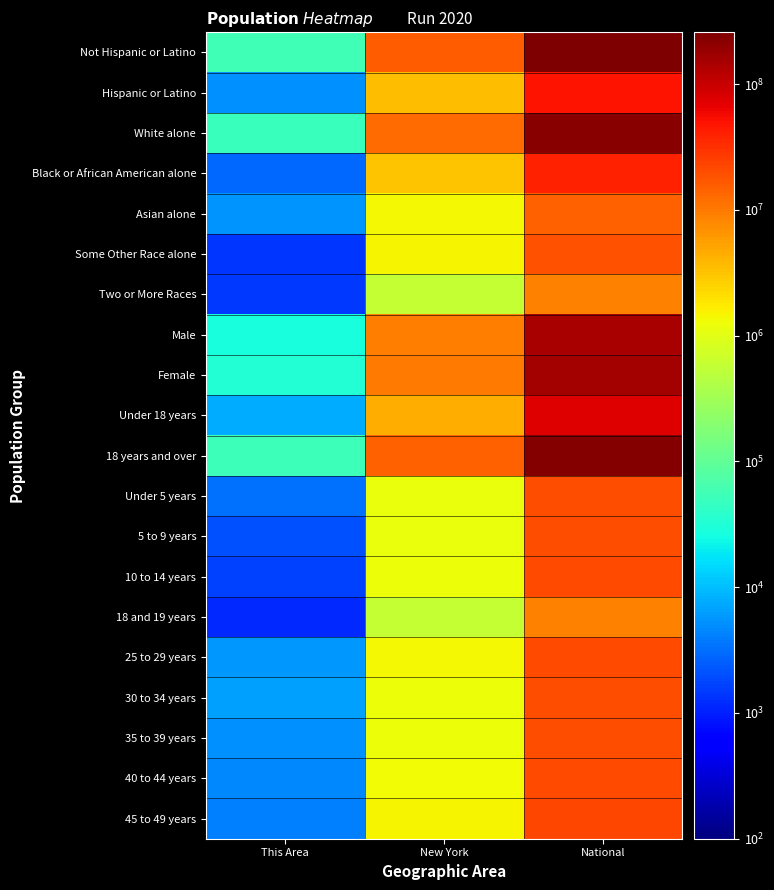

Reading right to left, extract all data points from this chart.

Not Hispanic or Latino: National=258267944	New York=15961180	This Area=55891
Hispanic or Latino: National=50477594	New York=3416922	This Area=5107
White alone: National=223553265	New York=12740974	This Area=49739
Black or African American alone: National=38929319	New York=3073800	This Area=2854
Asian alone: National=14674252	New York=1420244	This Area=5471
Some Other Race alone: National=19107368	New York=1441563	This Area=1350
Two or More Races: National=9009073	New York=585849	This Area=1443
Male: National=151781326	New York=9377147	This Area=27578
Female: National=156964212	New York=10000955	This Area=33420
Under 18 years: National=74181467	New York=4324929	This Area=7908
18 years and over: National=234564071	New York=15053173	This Area=53090
Under 5 years: National=20201362	New York=1155822	This Area=3313
5 to 9 years: National=20348657	New York=1163955	This Area=2009
10 to 14 years: National=20677194	New York=1211456	This Area=1606
18 and 19 years: National=9086089	New York=572582	This Area=1166
25 to 29 years: National=21101849	New York=1380177	This Area=5875
30 to 34 years: National=19962099	New York=1279160	This Area=6412
35 to 39 years: National=20179642	New York=1254124	This Area=5341
40 to 44 years: National=20890964	New York=1355893	This Area=4602
45 to 49 years: National=22708591	New York=1458763	This Area=4012